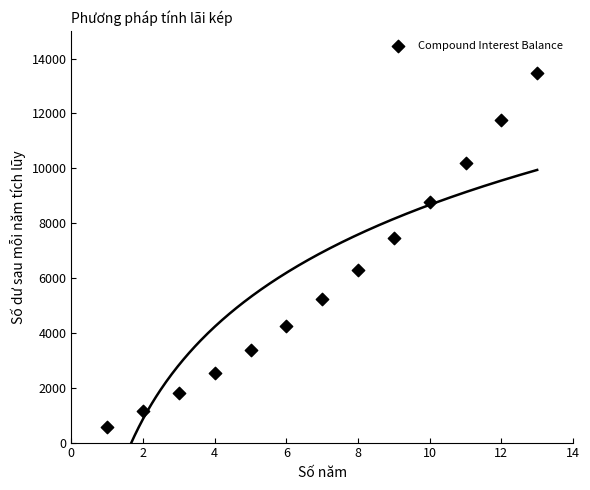

What is the range of X values (max minus min)?

12.0